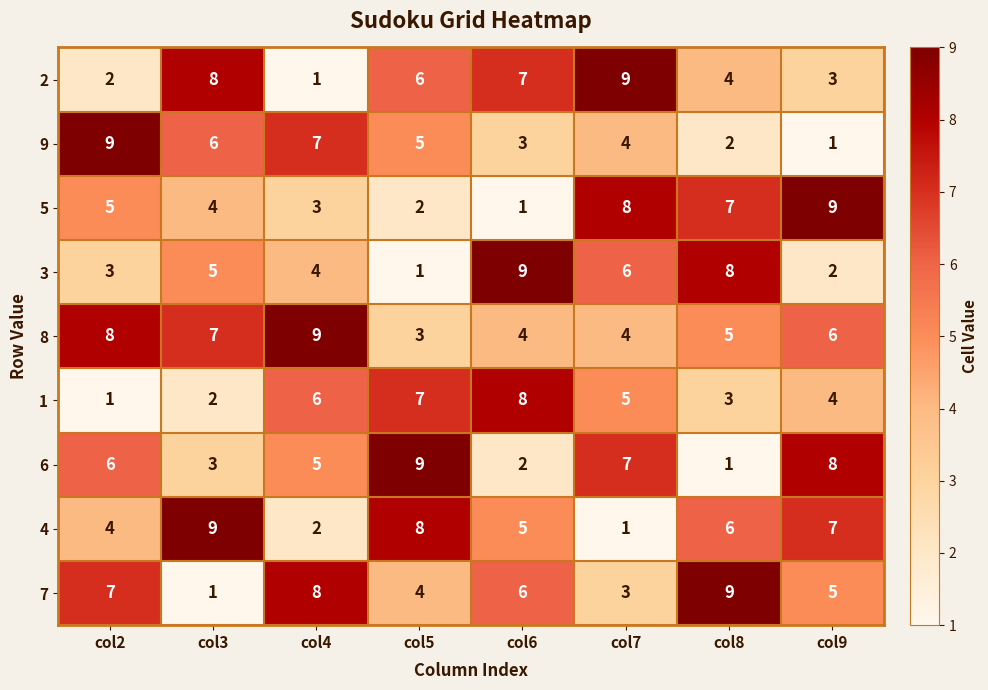

At which category is the sum across all series the highest?

col7